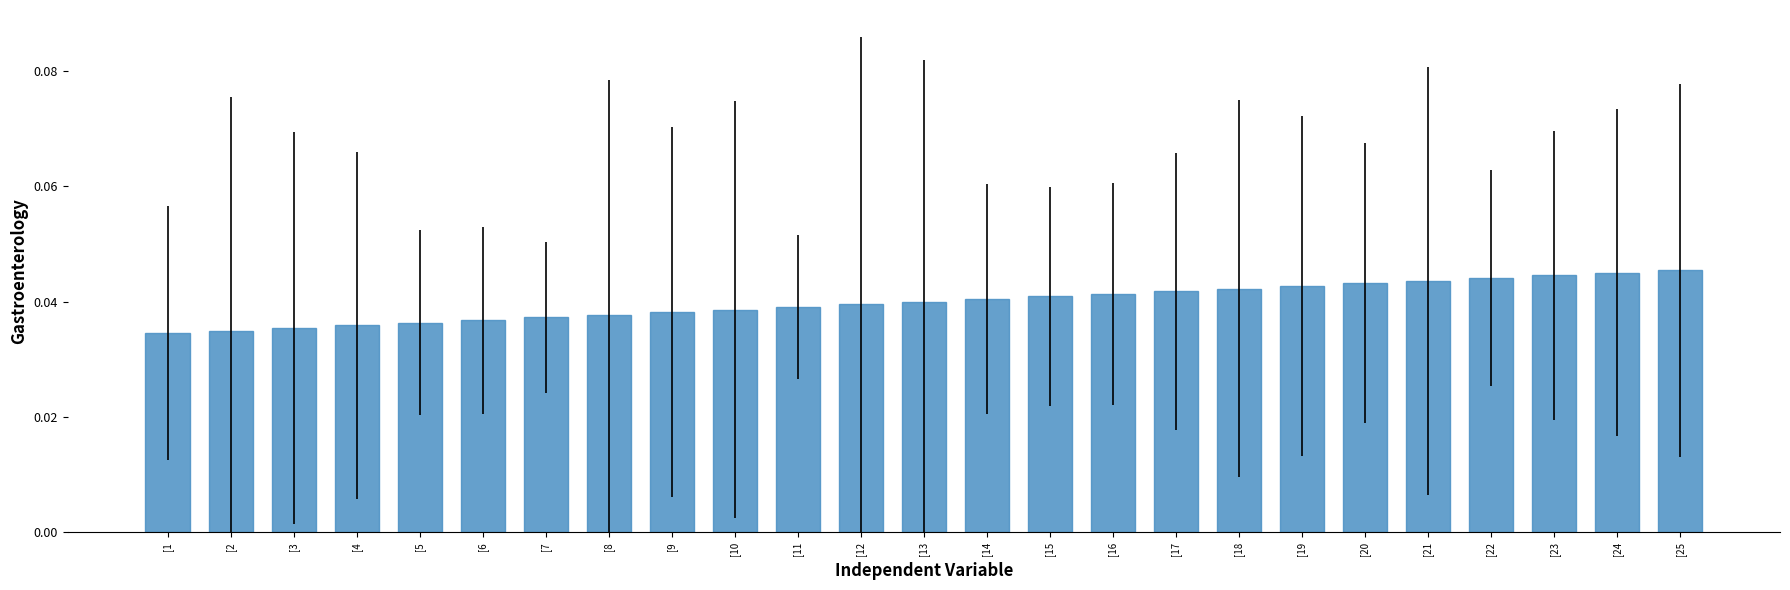

What is the sum of the values at [21 and [7?

0.1